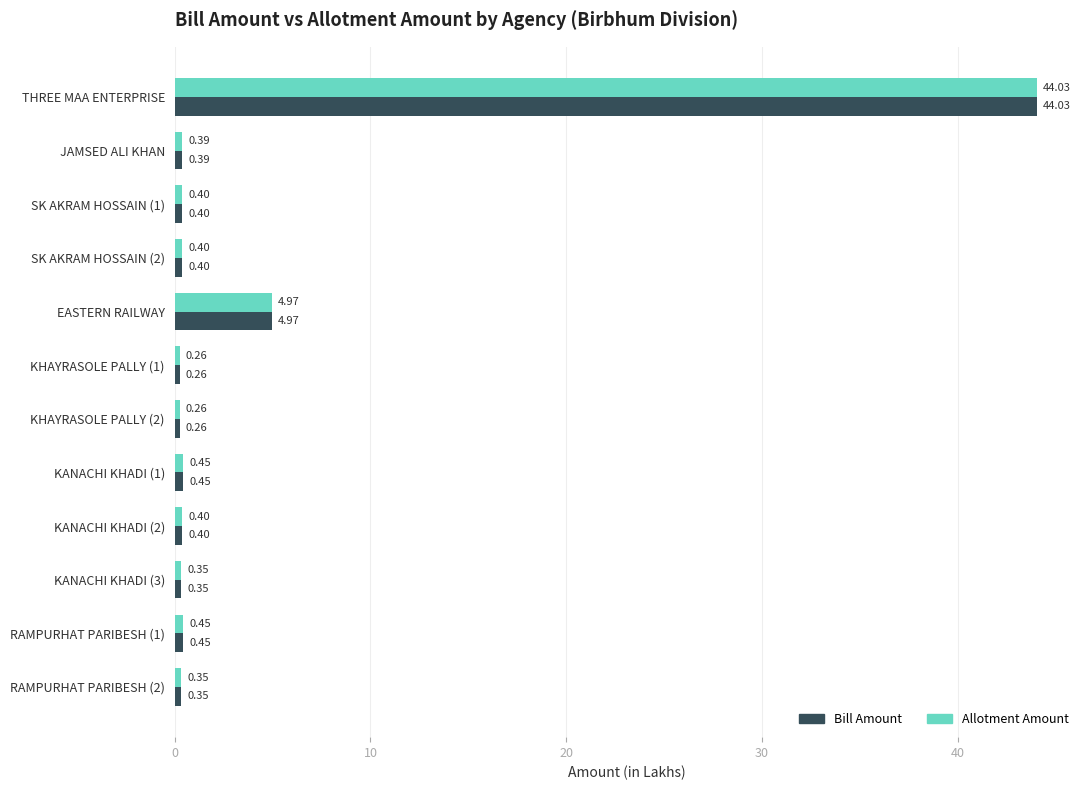

At which label does Bill Amount reach its peak?

THREE MAA ENTERPRISE